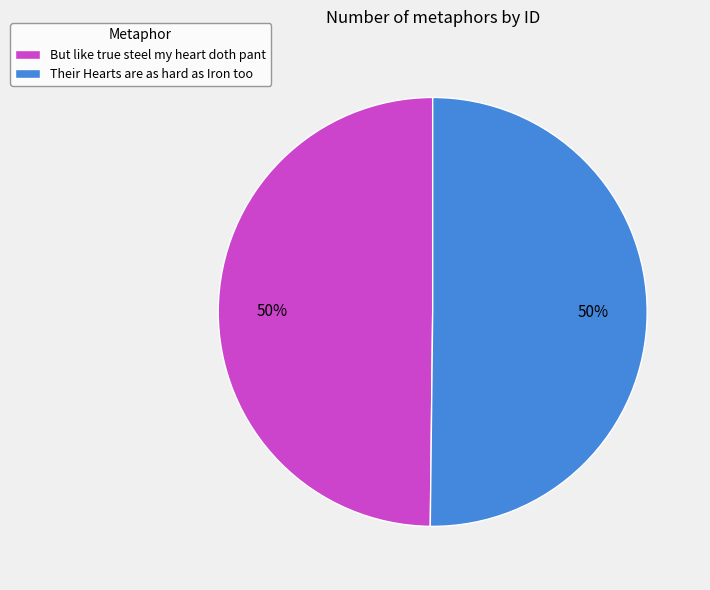

Is it true that Their Hearts are as hard as Iron too is 50% of the pie?

True